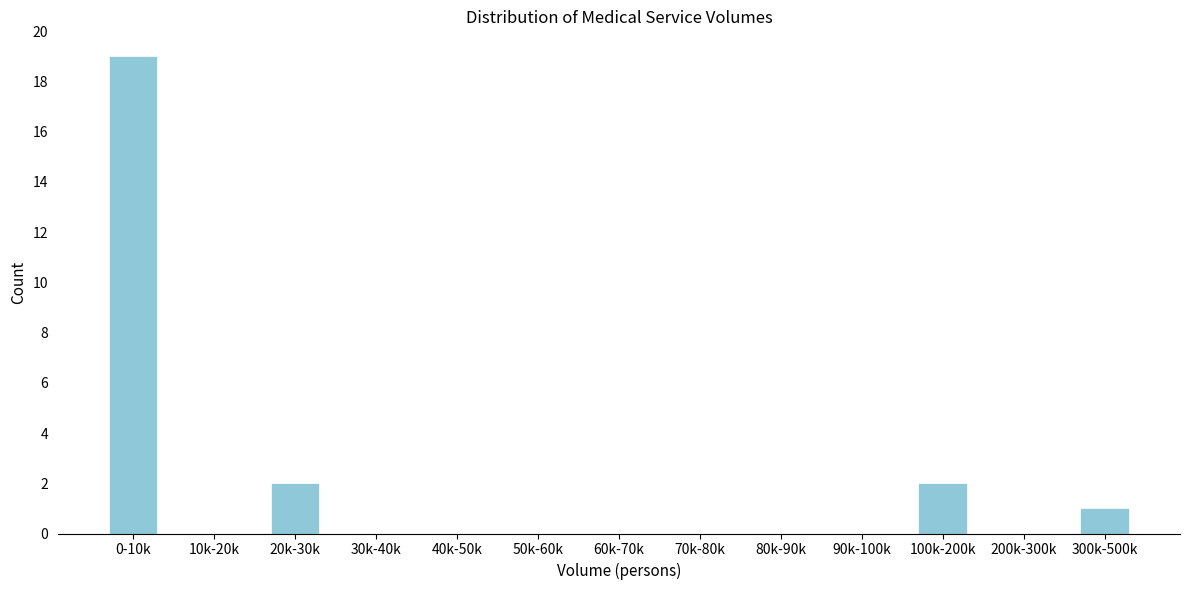

Reading left to right, extract all data points from this chart.

0-10k=19	10k-20k=0	20k-30k=2	30k-40k=0	40k-50k=0	50k-60k=0	60k-70k=0	70k-80k=0	80k-90k=0	90k-100k=0	100k-200k=2	200k-300k=0	300k-500k=1